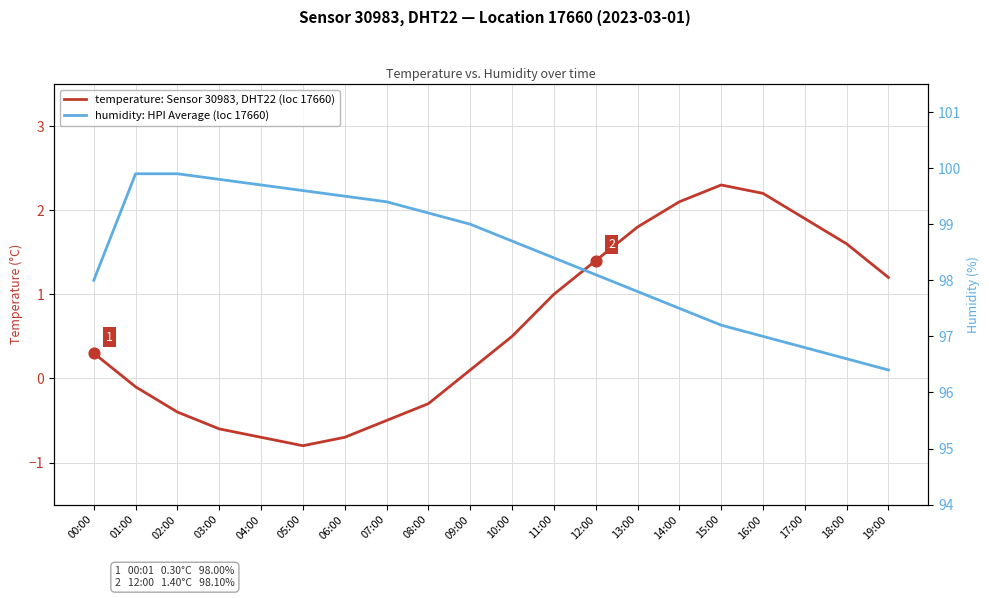

Which series reaches the minimum Y coordinate?

temperature: Sensor 30983, DHT22 (loc 17660)